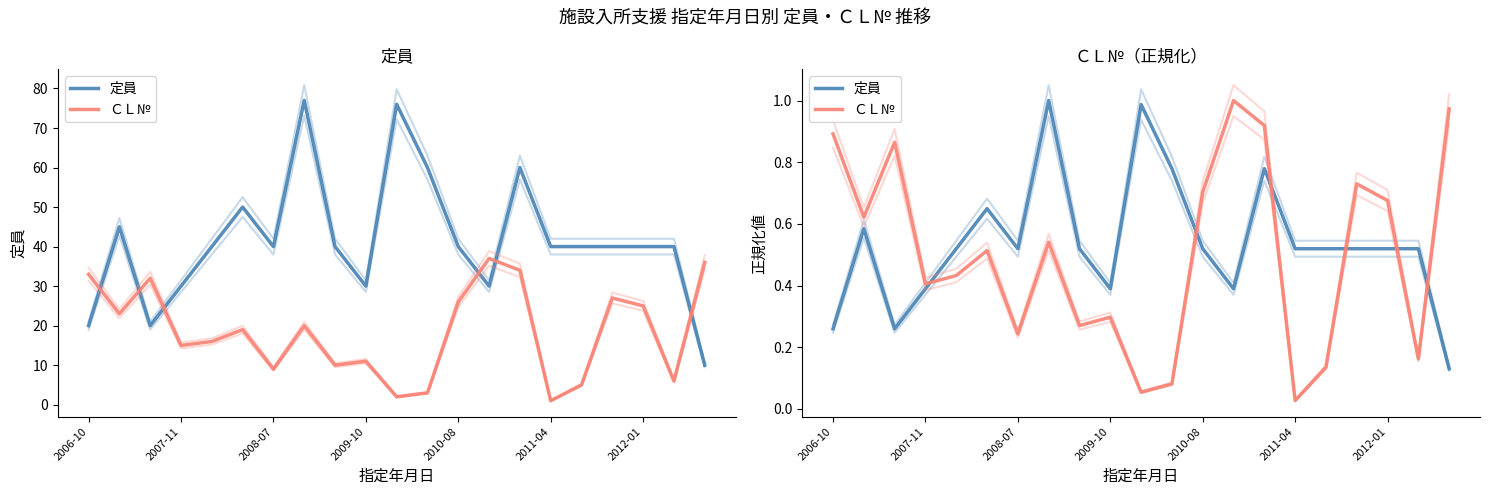

True or false: 定員 has a value of 0.3 at 2006-10.

True